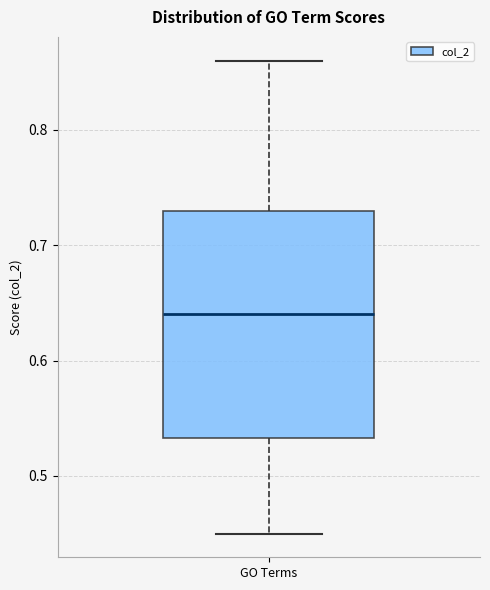

Where is the upper edge of the box for GO Terms on the y-axis? The values are not printed on the chart, so give them approximately, as read against the axis.

0.73